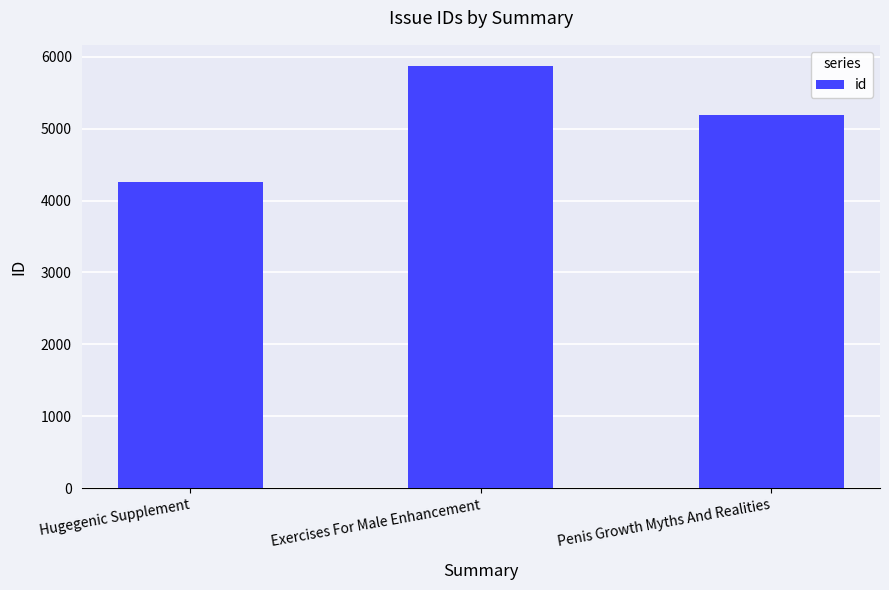

The chart shows a value of 5871 at Exercises For Male Enhancement. True or false?

True